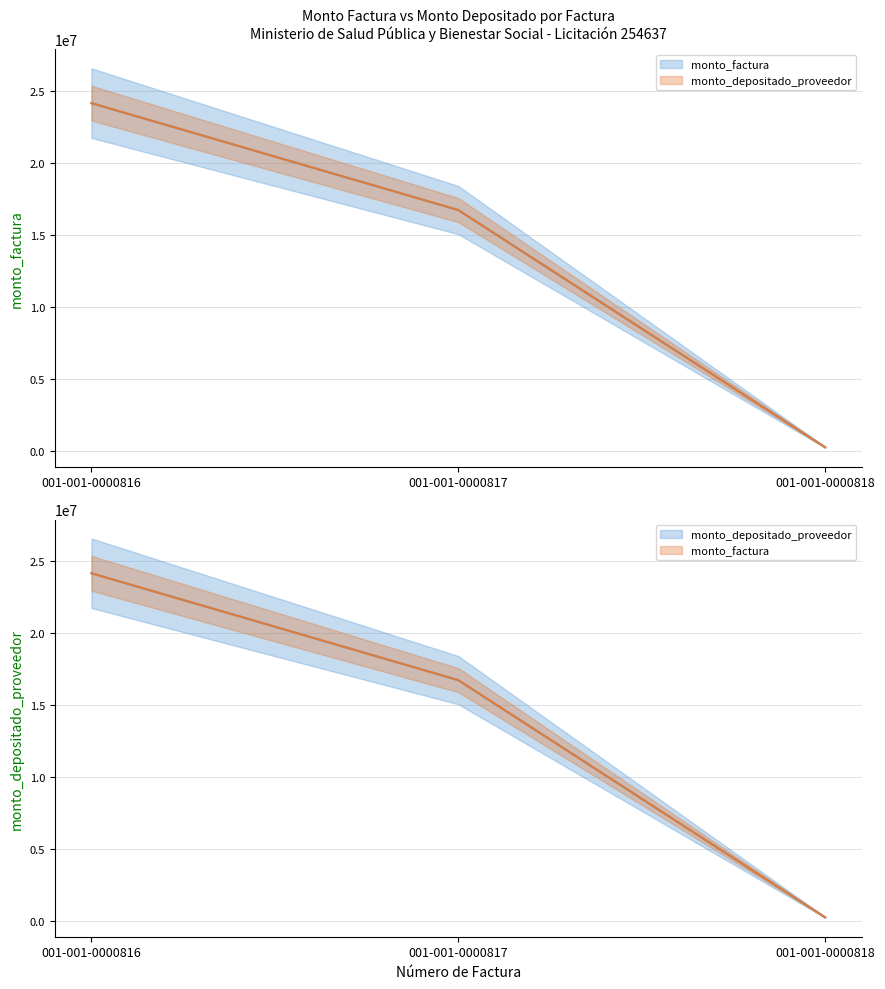

Reading right to left, transcribe all the data shown in this chart.

monto_factura: 001-001-0000818=267500	001-001-0000817=16729500	001-001-0000816=24147100
monto_depositado_proveedor: 001-001-0000818=267500	001-001-0000817=16729500	001-001-0000816=24147100